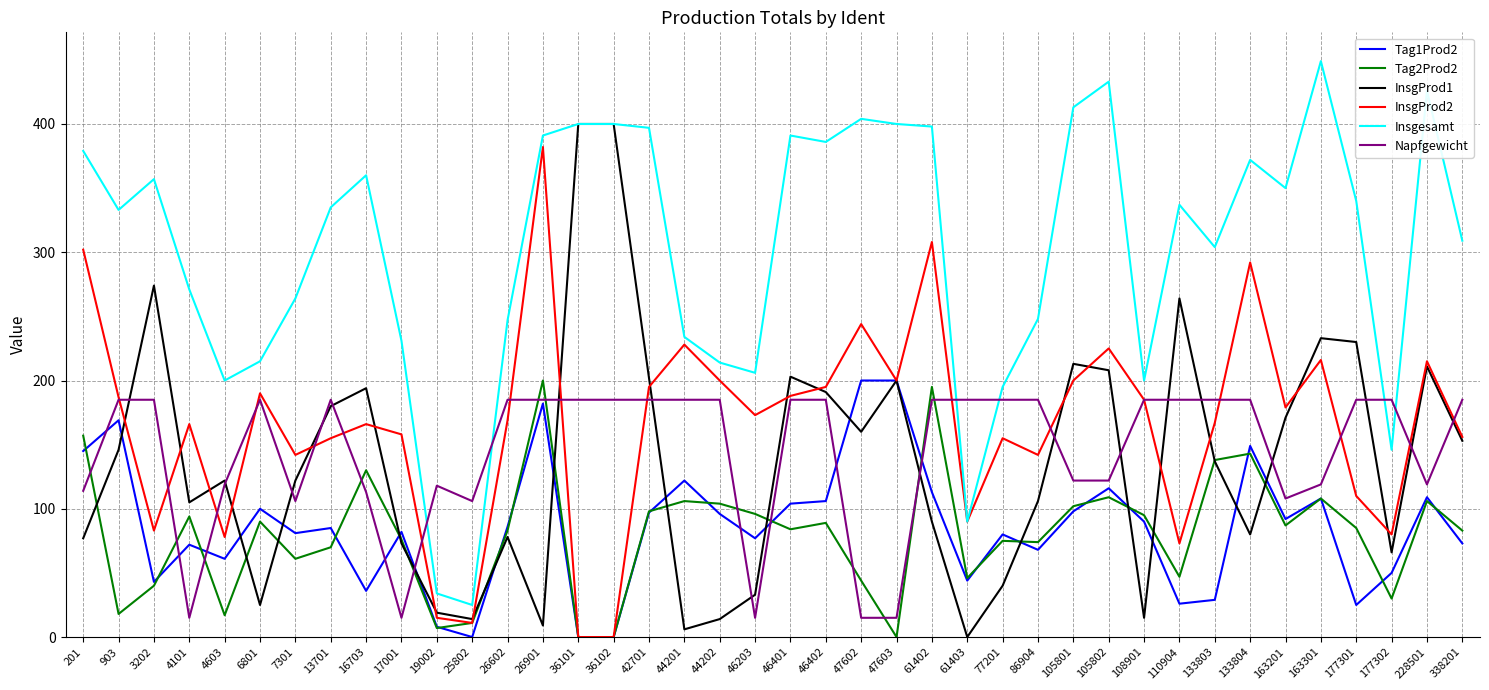

What is the greatest value displayed?

449